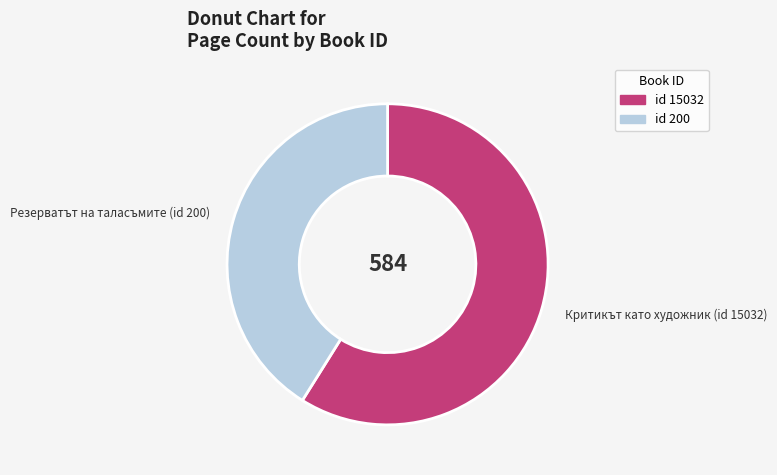

True or false: id 15032 accounts for 59% of the total.

True